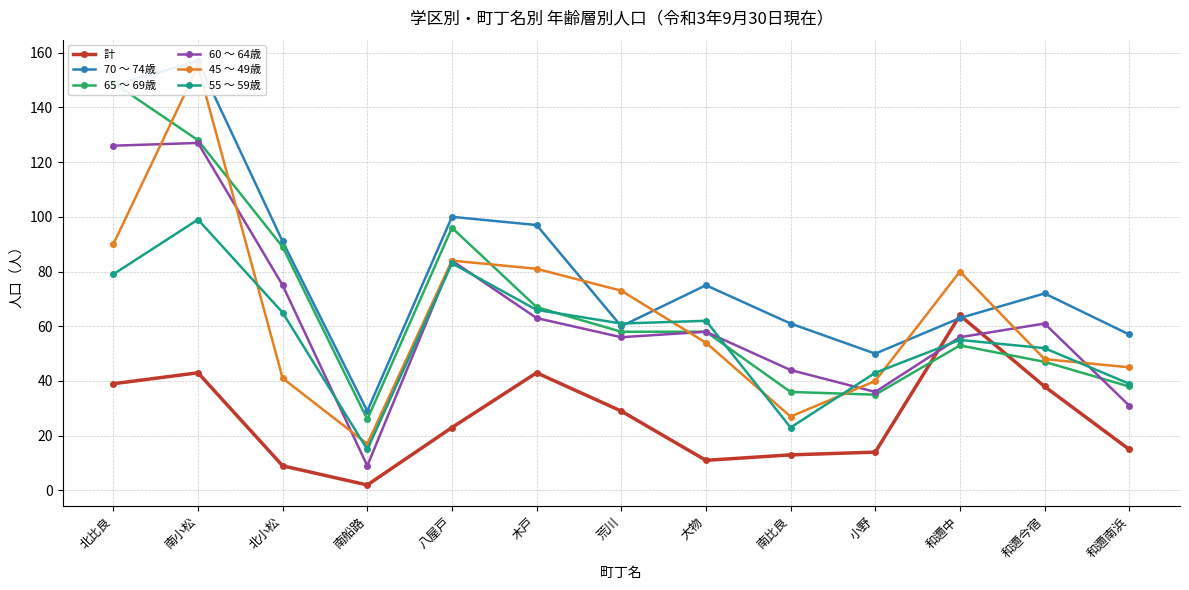

Is this an area chart (filled region under the line)?

No